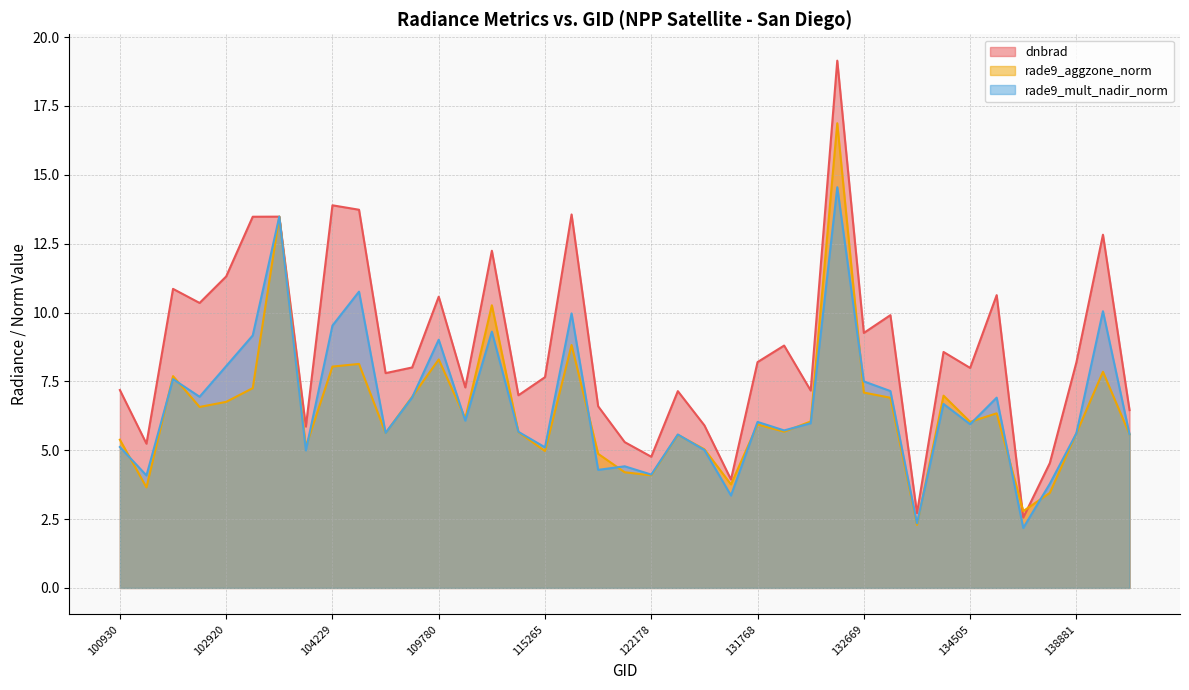

How many lines are shown in the chart?

3